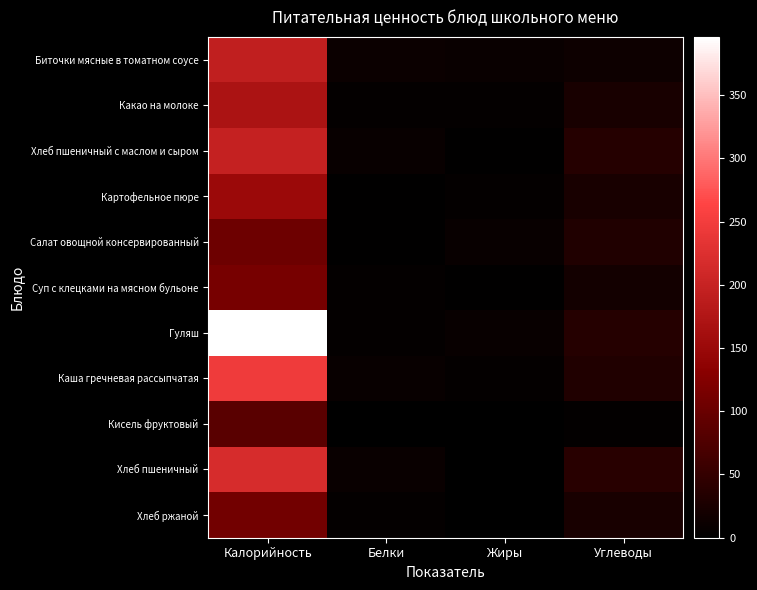

Reading right to left, extract all data points from this chart.

Биточки мясные в томатном соусе: Углеводы=13	Жиры=10	Белки=12	Калорийность=193
Какао на молоке: Углеводы=24	Жиры=6	Белки=5	Калорийность=169
Хлеб пшеничный с маслом и сыром: Углеводы=36	Жиры=2	Белки=9	Калорийность=197
Картофельное пюре: Углеводы=24	Жиры=6	Белки=3	Калорийность=151
Салат овощной консервированный: Углеводы=32	Жиры=8	Белки=2	Калорийность=104
Суп с клецками на мясном бульоне: Углеводы=20	Жиры=2	Белки=5	Калорийность=114
Гуляш: Углеводы=36	Жиры=9	Белки=5	Калорийность=396
Каша гречневая рассыпчатая: Углеводы=32	Жиры=6	Белки=8	Калорийность=247
Кисель фруктовый: Углеводы=4	Жиры=0	Белки=1	Калорийность=86
Хлеб пшеничный: Углеводы=40	Жиры=1	Белки=10	Калорийность=217
Хлеб ржаной: Углеводы=24	Жиры=1	Белки=6	Калорийность=109